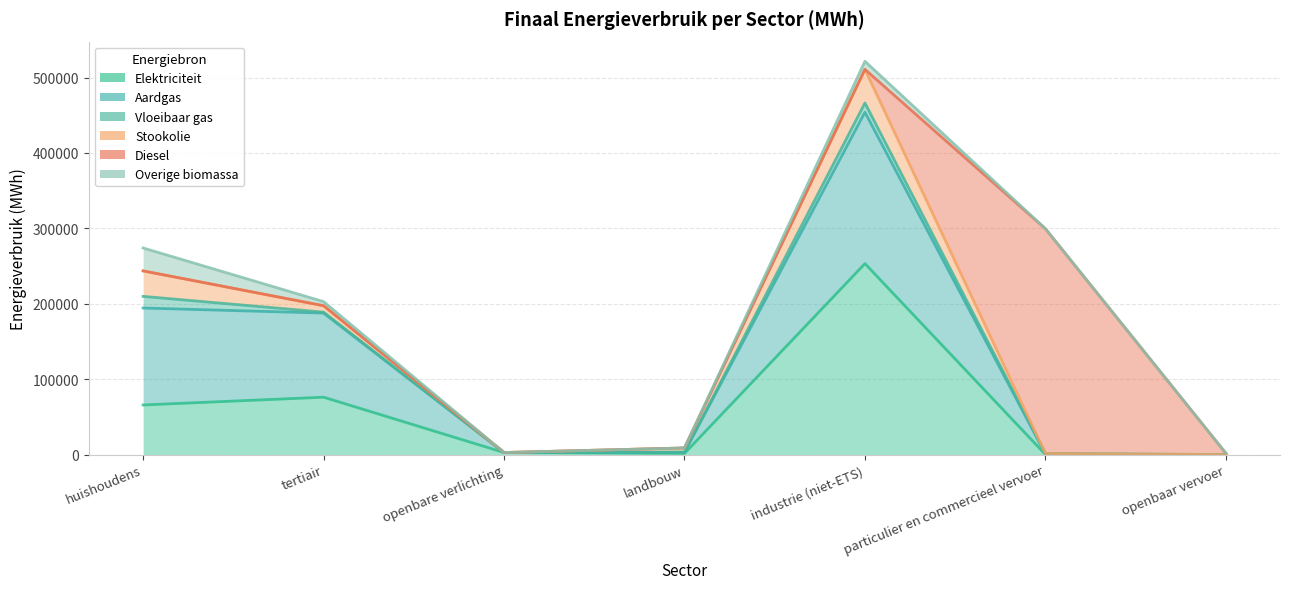

How many values in the Overige biomassa series exceed 0?

3